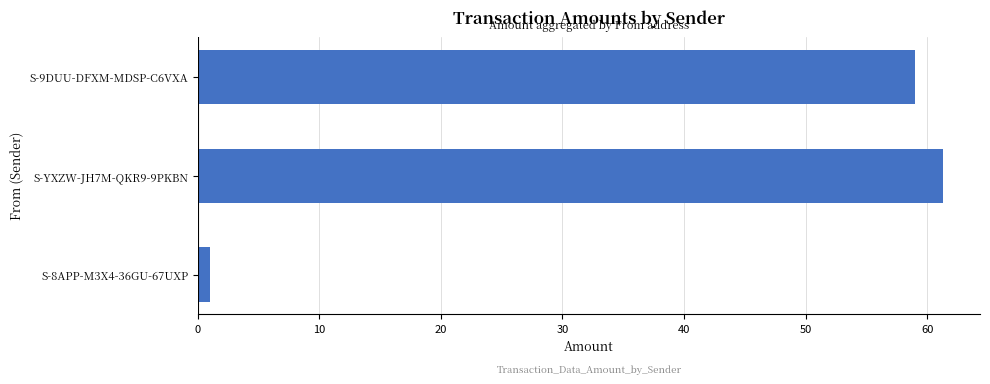

What position from the bottom is S-9DUU-DFXM-MDSP-C6VXA?

3